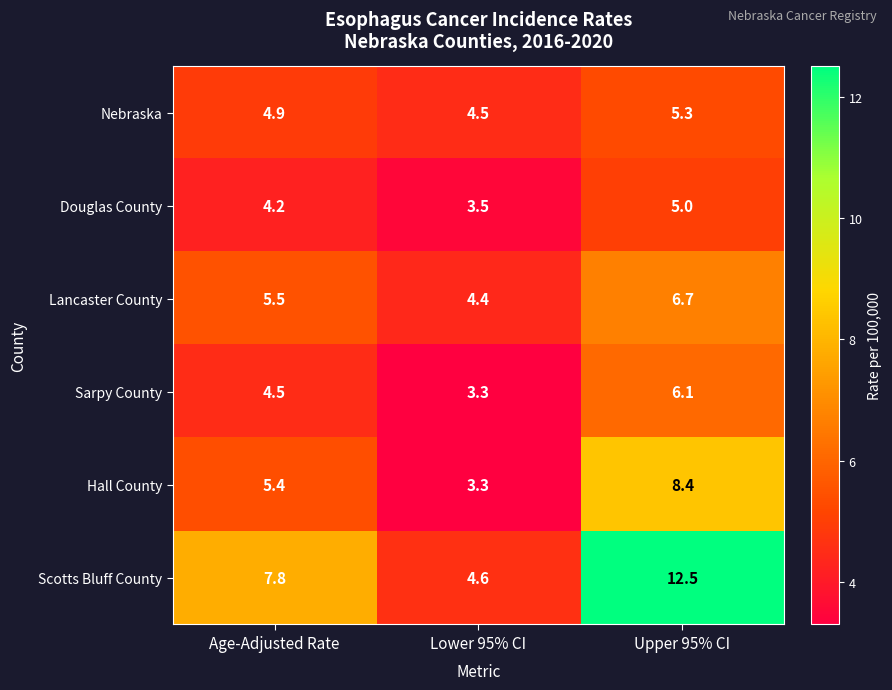

At which label is Scotts Bluff County closest to 8?

Age-Adjusted Rate